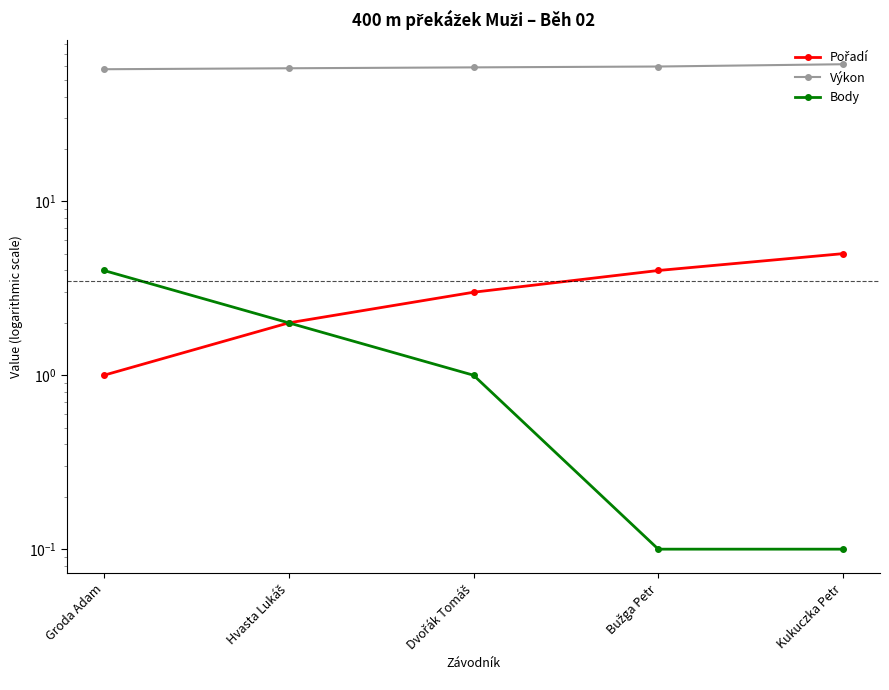

Where is Výkon nearest to the value 59?

Dvořák Tomáš